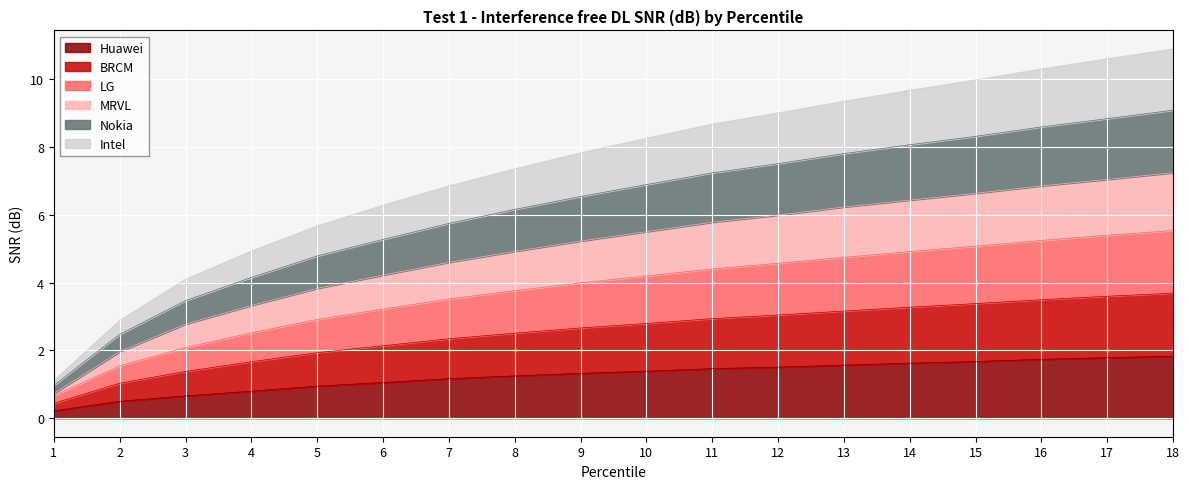

True or false: BRCM and Nokia cross at least once.

False